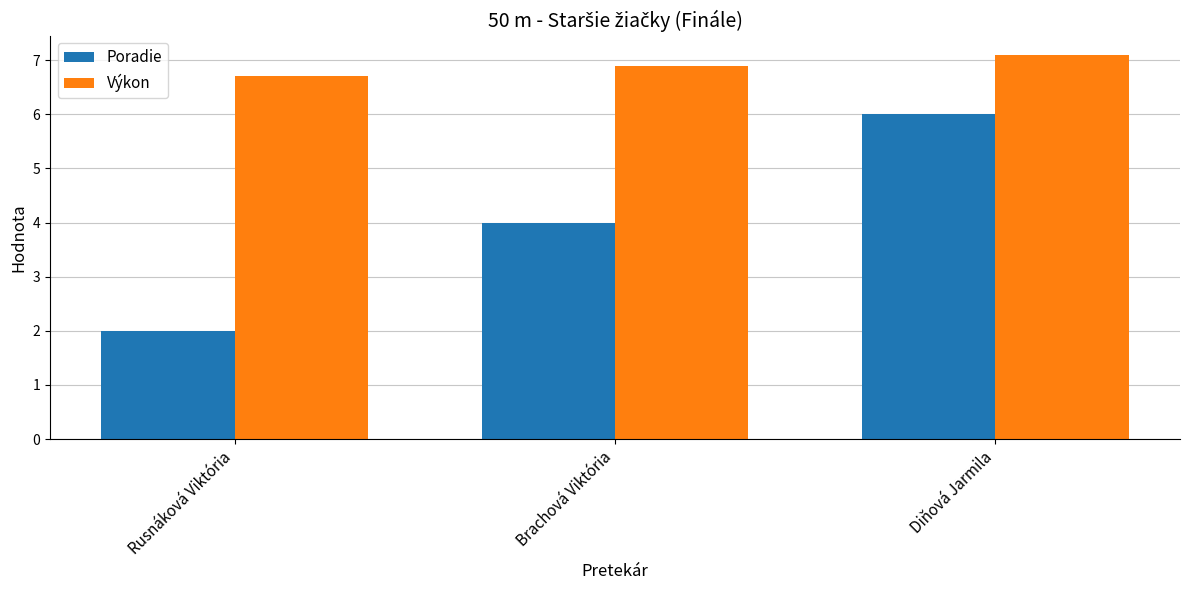

What are all the series names shown in the legend?

Poradie, Výkon